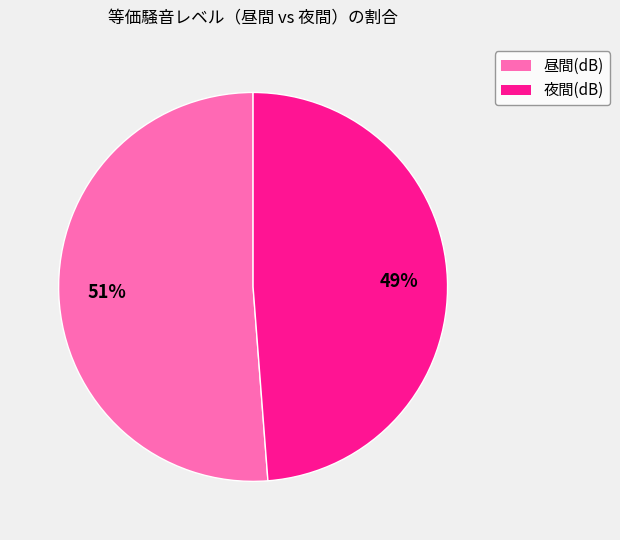

To the nearest percent, what is the difference between the largest and smallest slice percentages?

2%